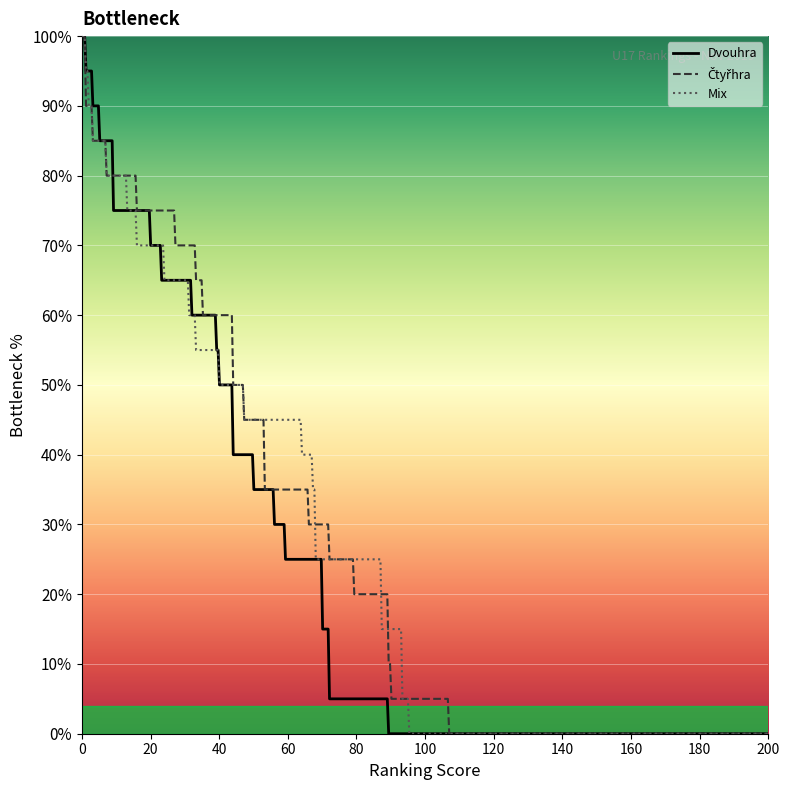

Reading left to right, what are all the values shown in this chart?

Dvouhra: 1=1	3=3	5=5	9=9	9=9	20=20	23=23	32=32	39=39	40=40	44=44	44=44	50=50	56=56	59=59	70=70	70=70	72=72	72=72	89=89
Čtyřhra: 1=1	3=1	5=3	9=7	9=16	20=27	23=33	32=35	39=44	40=44	44=47	44=53	50=53	56=66	59=72	70=79	70=89	72=89	72=90	89=107
Mix: 1=1	3=2	5=3	9=7	9=13	20=16	23=24	32=31	39=33	40=40	44=47	44=64	50=67	56=68	59=68	70=87	70=87	72=93	72=93	89=95